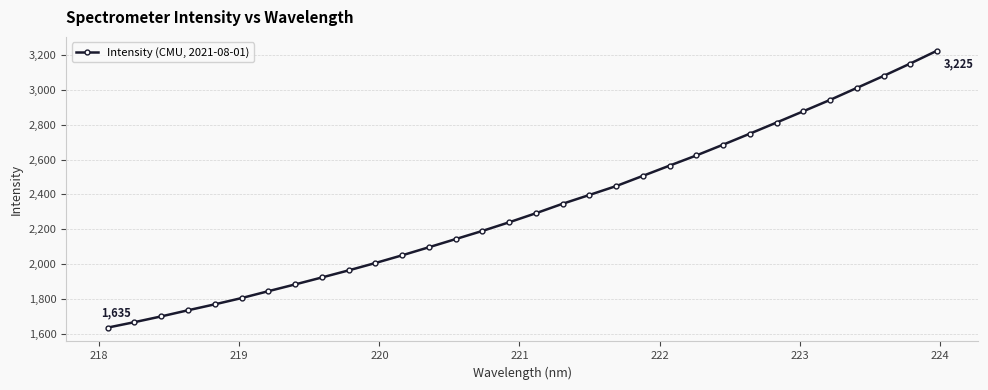

What is the smallest value displayed?

1634.6